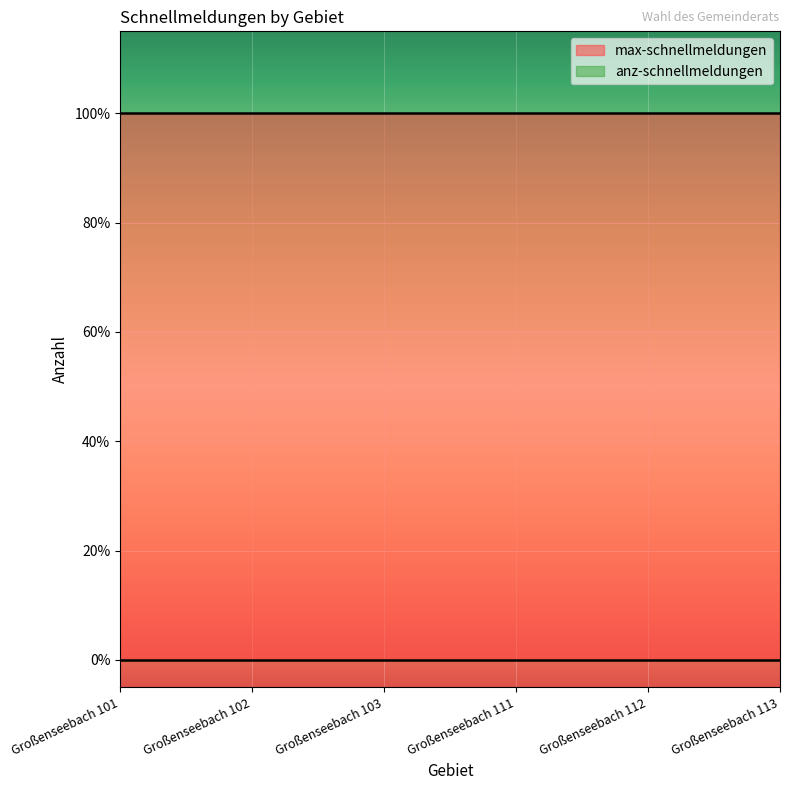

Count the number of data series in this chart.

2